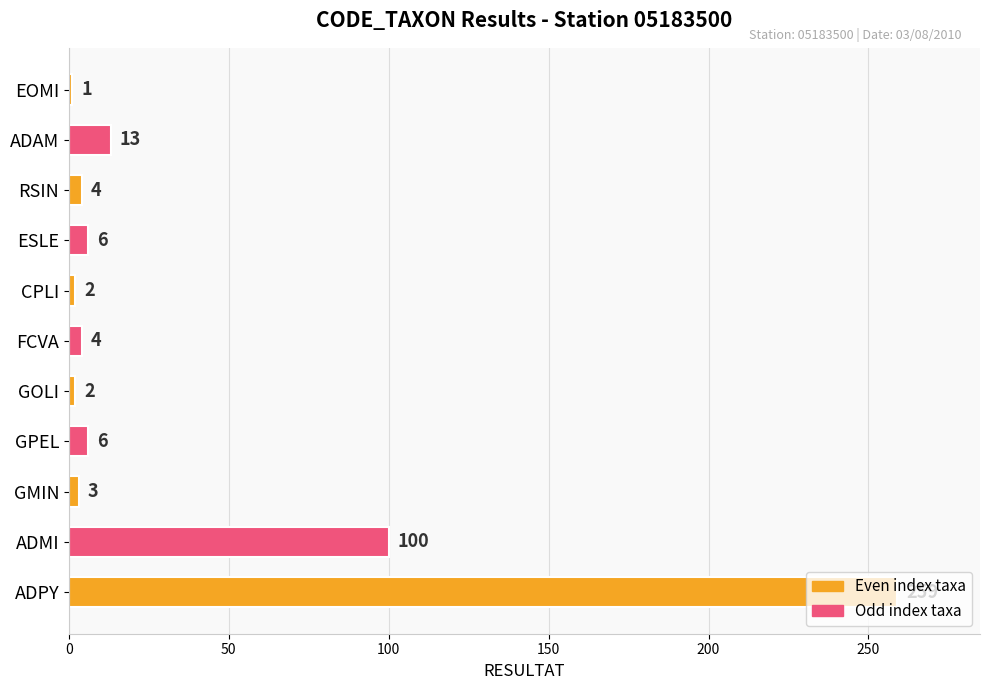

What is the change in value from ADPY to RSIN?

-255